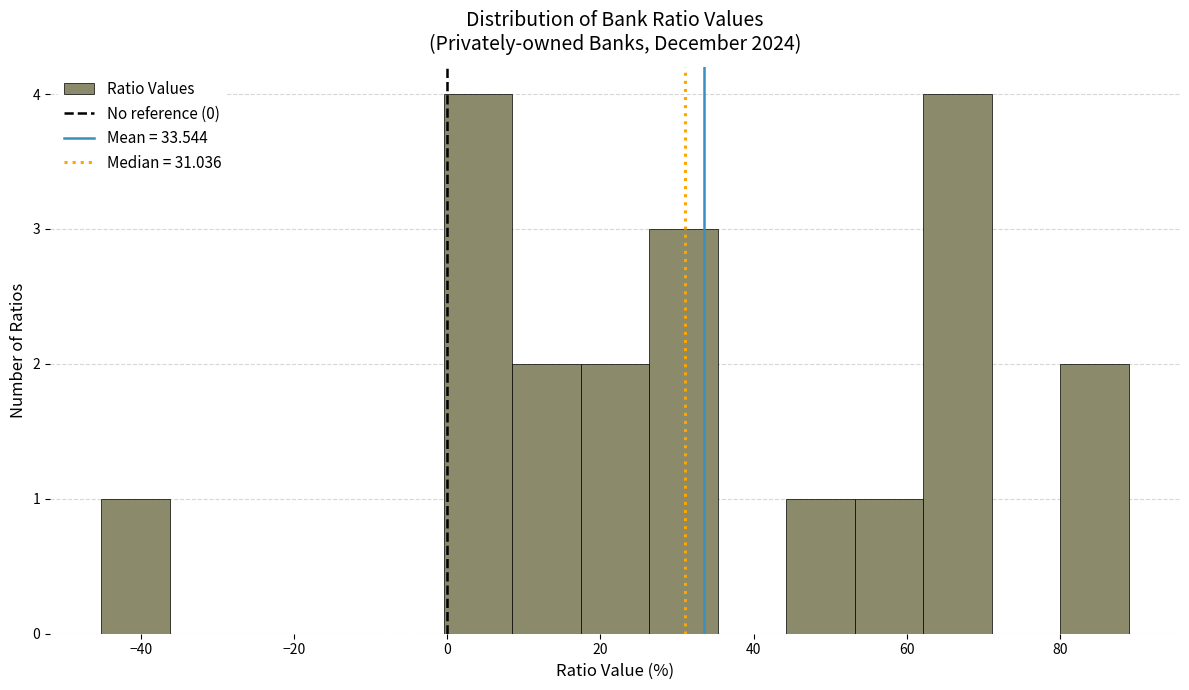

What is the height of the bar covering 26 to 36 on the x-axis? Neither the bar edges nor the heights are printed on the chart, so give them approximately, as read against the axes.

3